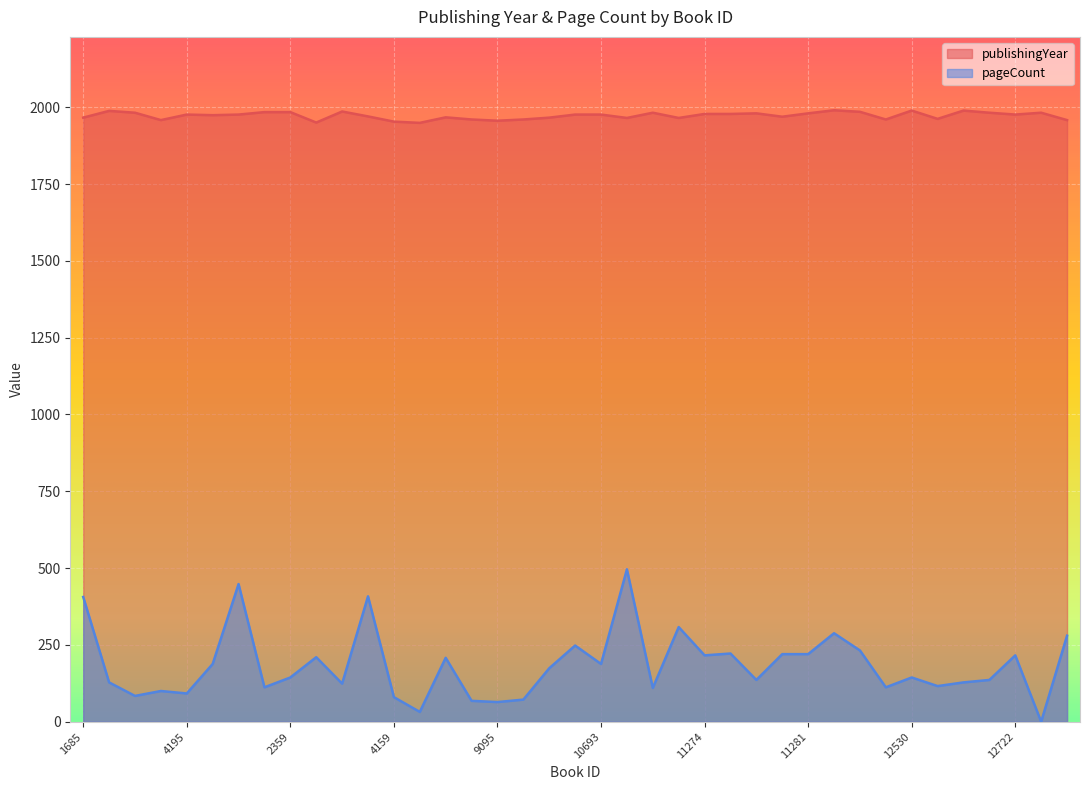

True or false: pageCount has more than 0 points higher than both neighbors.

True